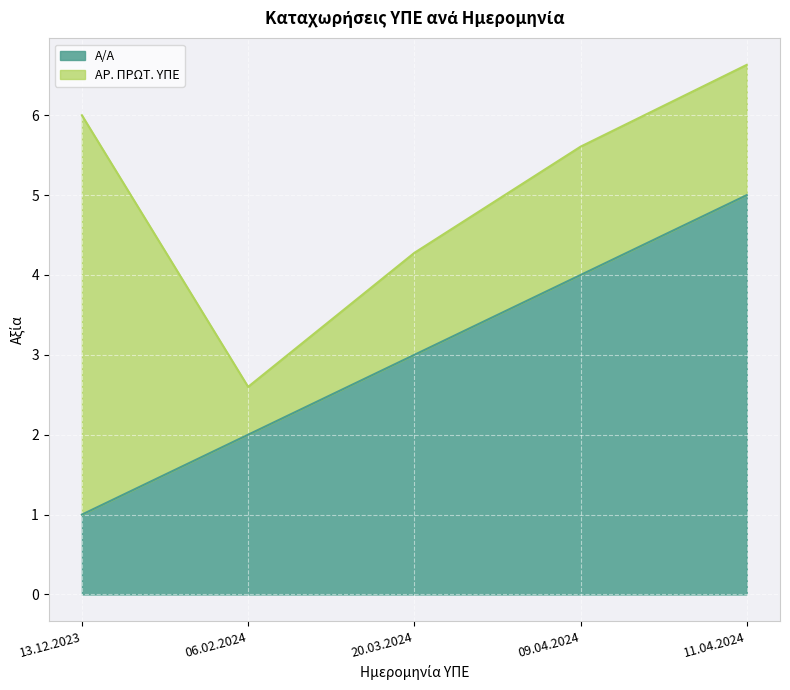

What is the ratio of the value at 20.03.2024 to the value at 13.12.2023?

3.0